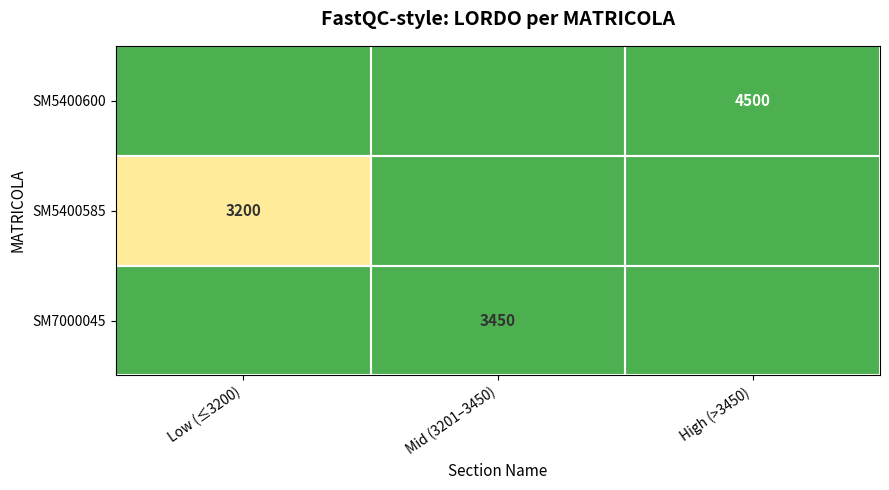

At Mid (3201–3450), list the series in order from largest to smallest.

SM7000045, SM5400600, SM5400585